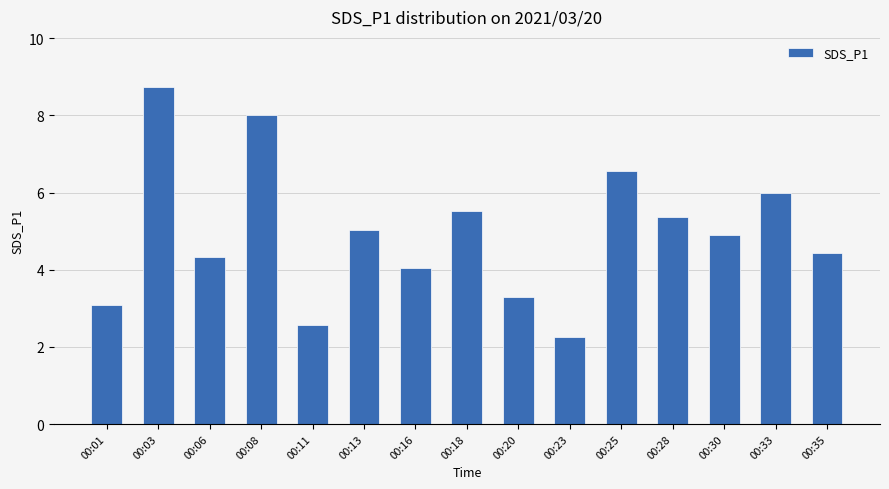

Is it true that the value at 00:33 is 6.0?

True